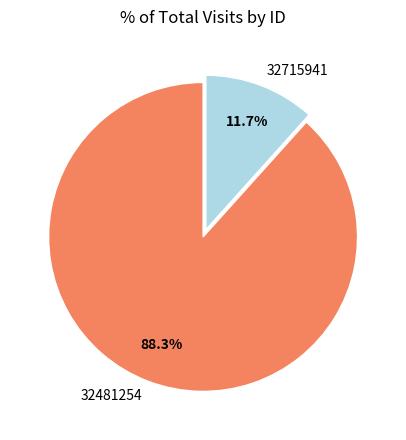

What percentage is the 32481254 slice, to the nearest percent?

88%